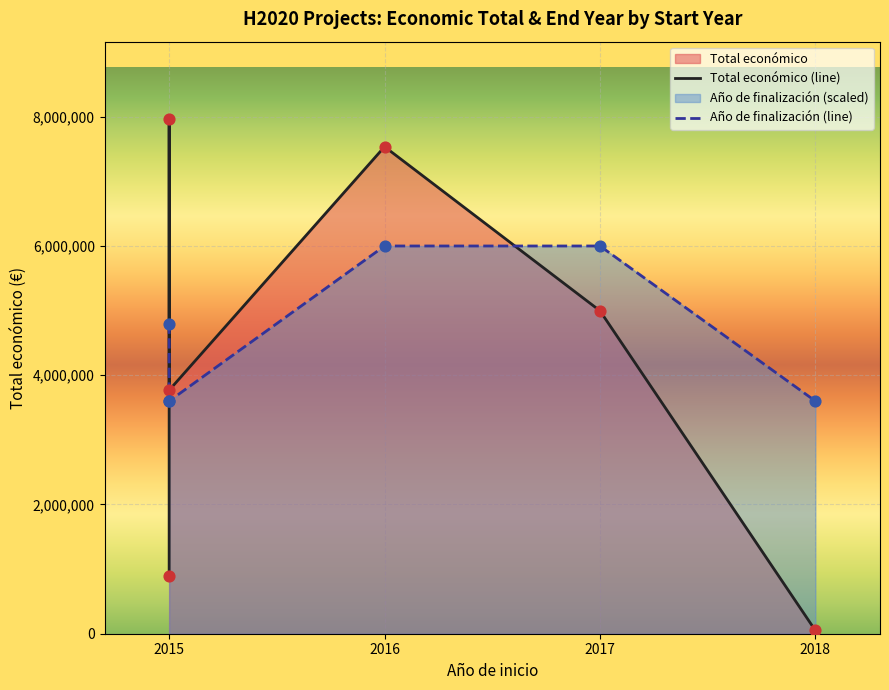

Which series contains the lowest Y value?

Total económico (line)